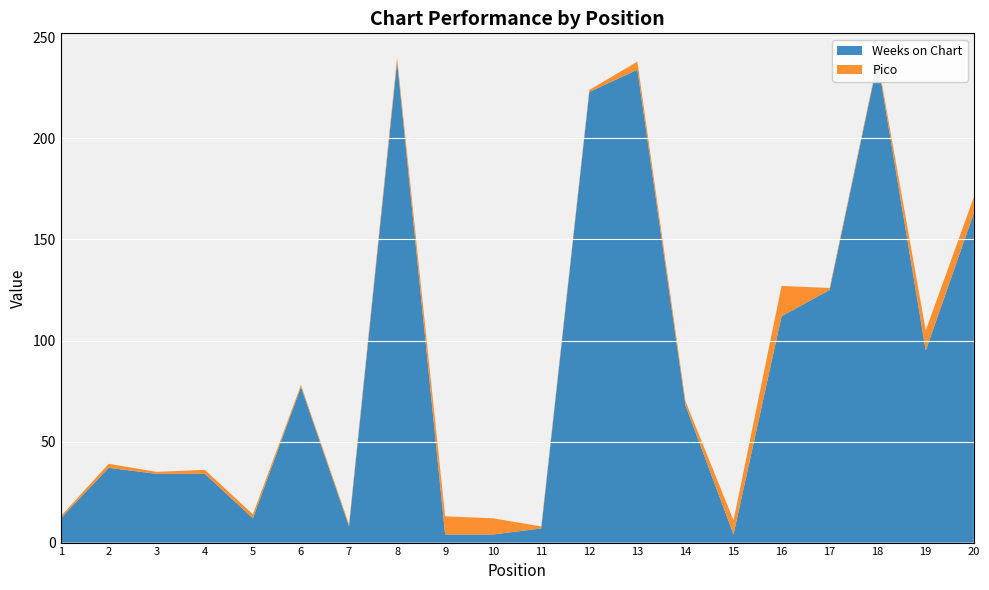

Reading left to right, list all the values displayed in this chart.

Weeks on Chart: 12	37	34	34	12	77	8	238	4	4	7	223	234	68	4	112	125	238	95	163
Pico: 1	2	1	2	2	1	1	2	9	8	1	1	4	2	7	15	1	1	10	8